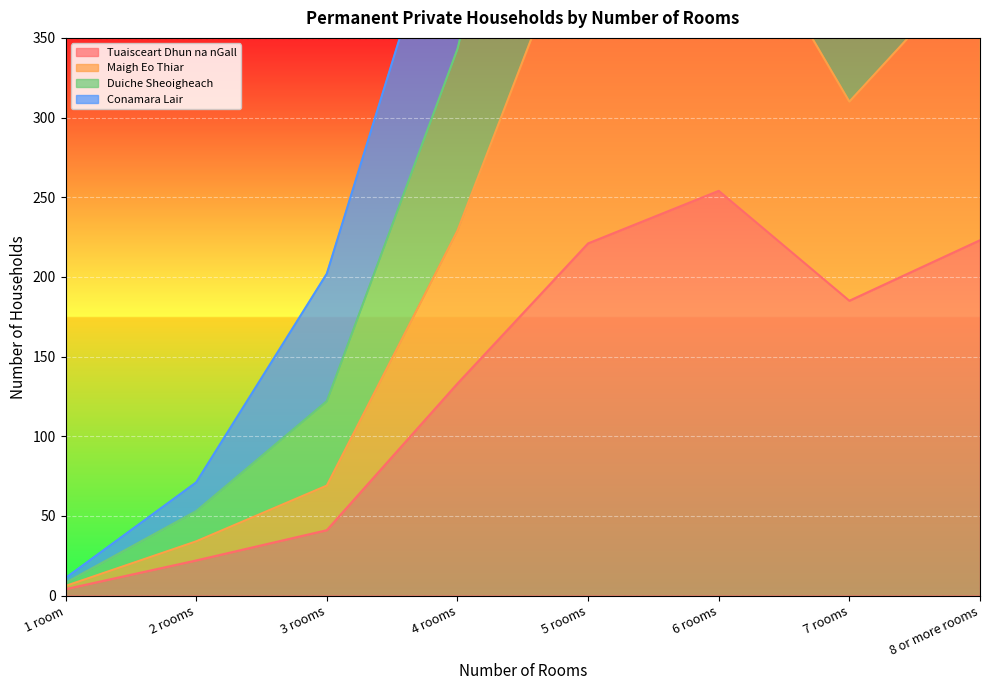

What is the difference between the second highest and minimum values in the Maigh Eo Thiar series?

436